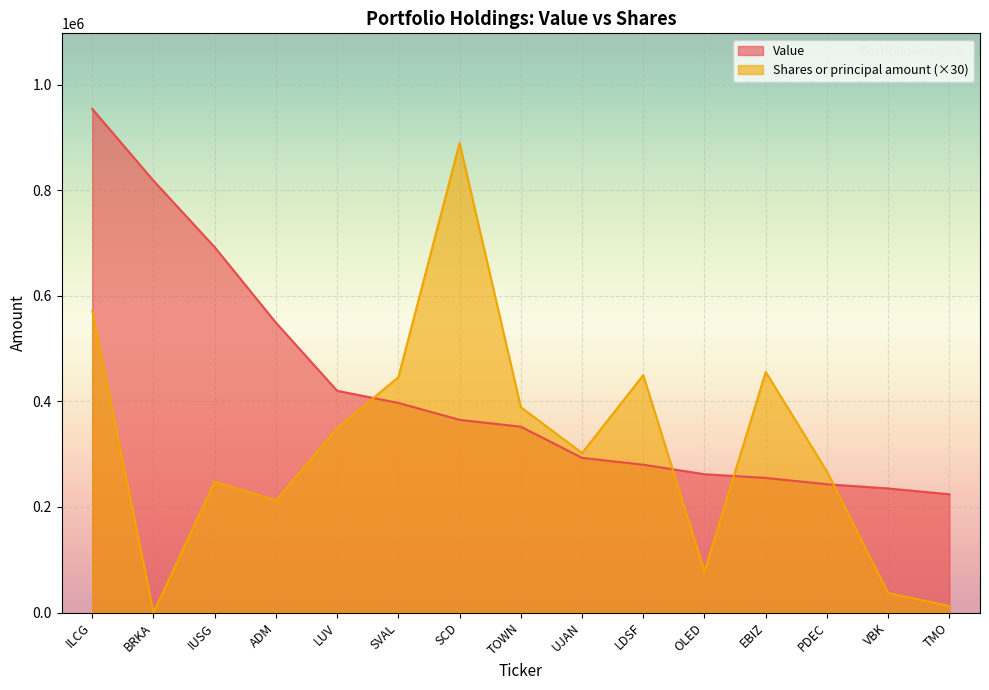

Which series has the largest total across all categories?

Value